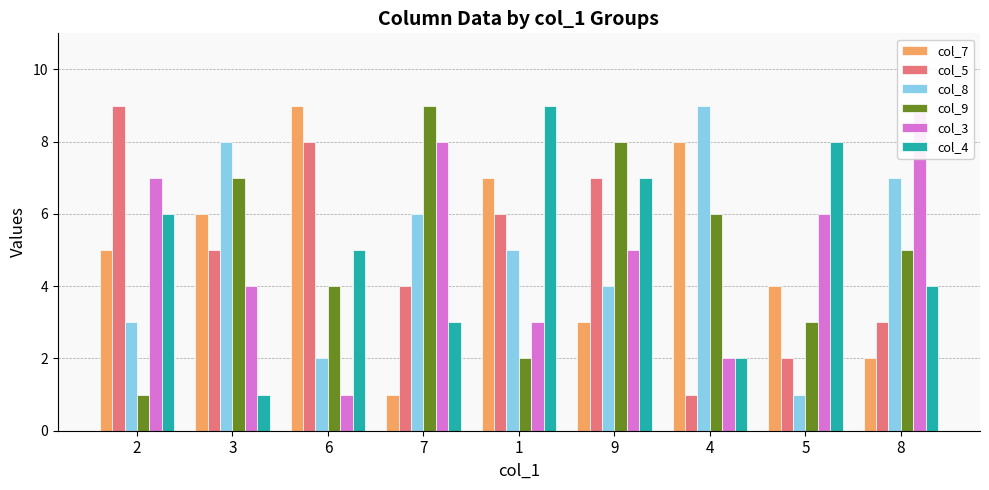

Rank the categories by col_7 value from lowest to highest.

7, 8, 9, 5, 2, 3, 1, 4, 6